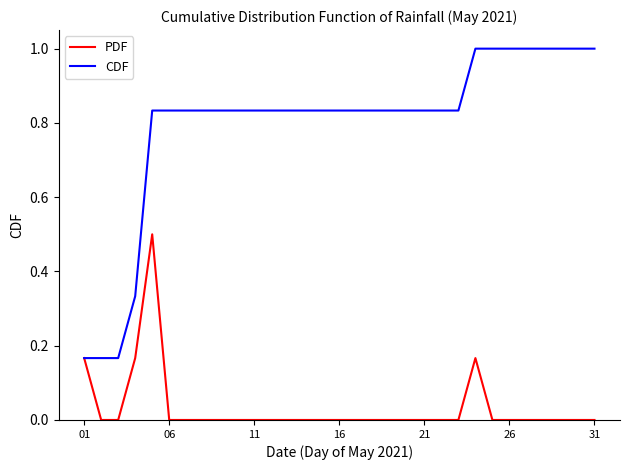

In PDF, how many points are higher than both neighbors (excluding endpoints)?

2